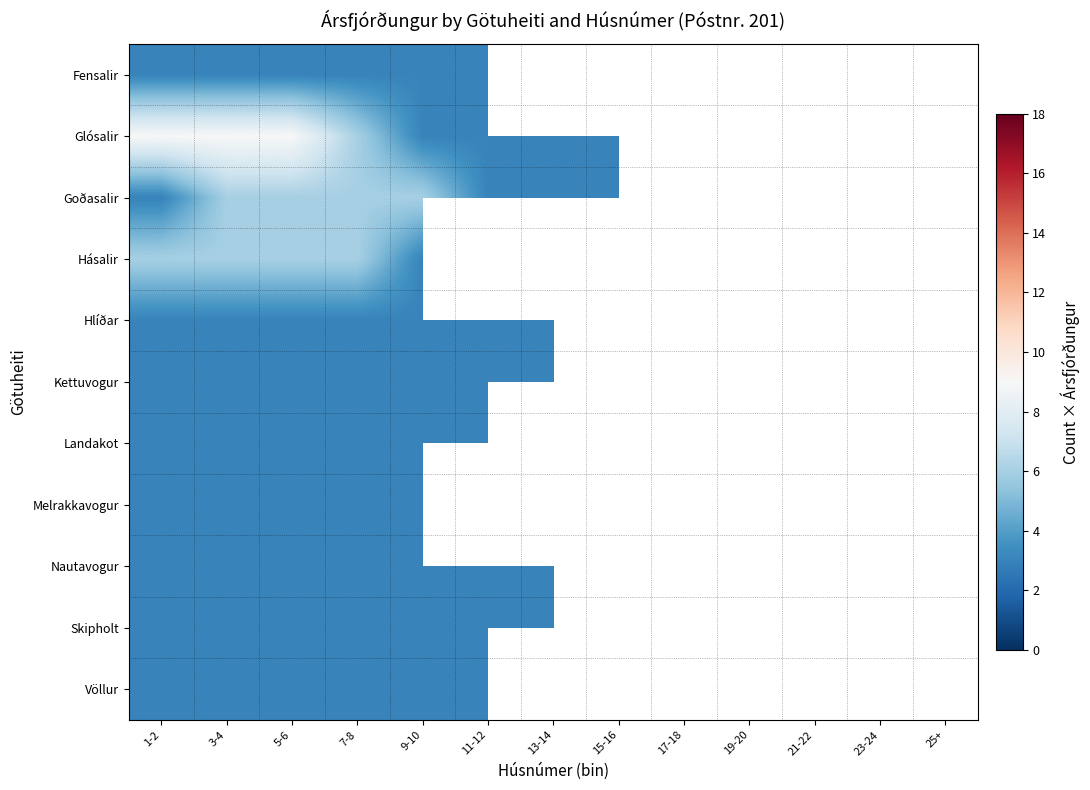

What is the spread (max minus min) of values at 3-4?

6.0